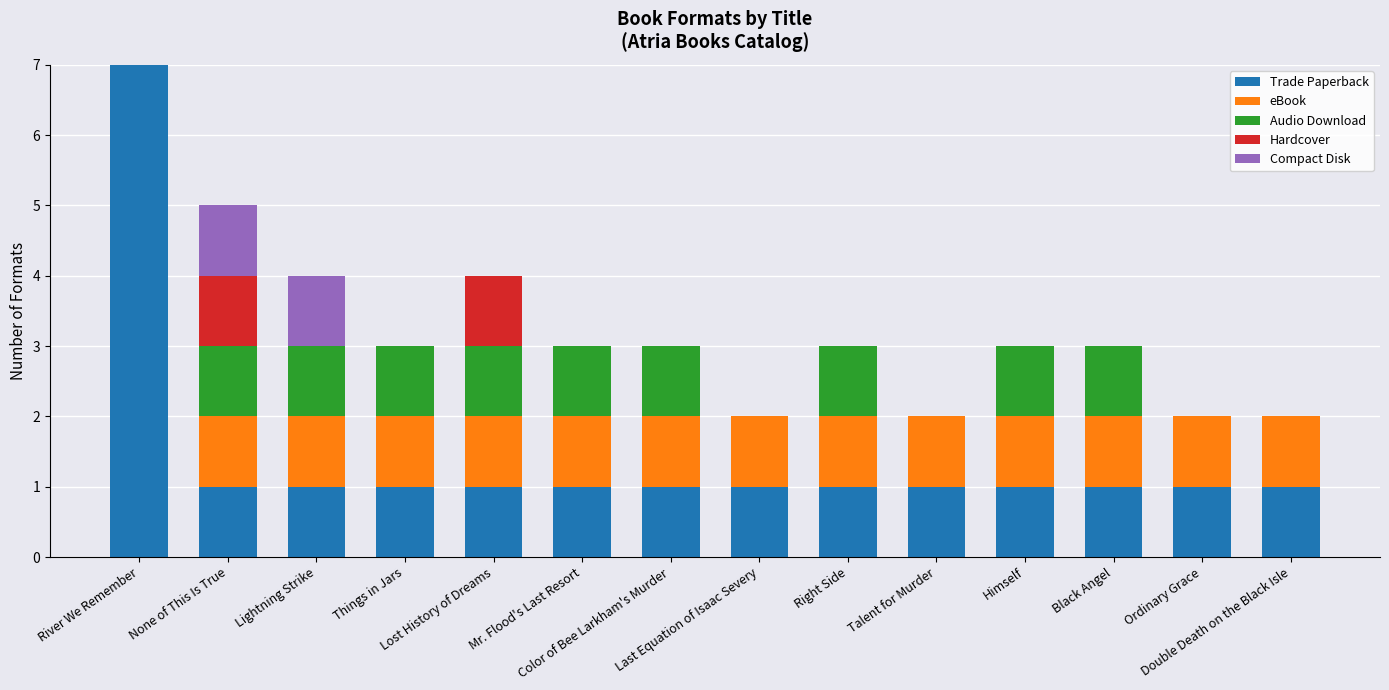

Which has a higher value, Lost History of Dreams or None of This Is True?

Lost History of Dreams